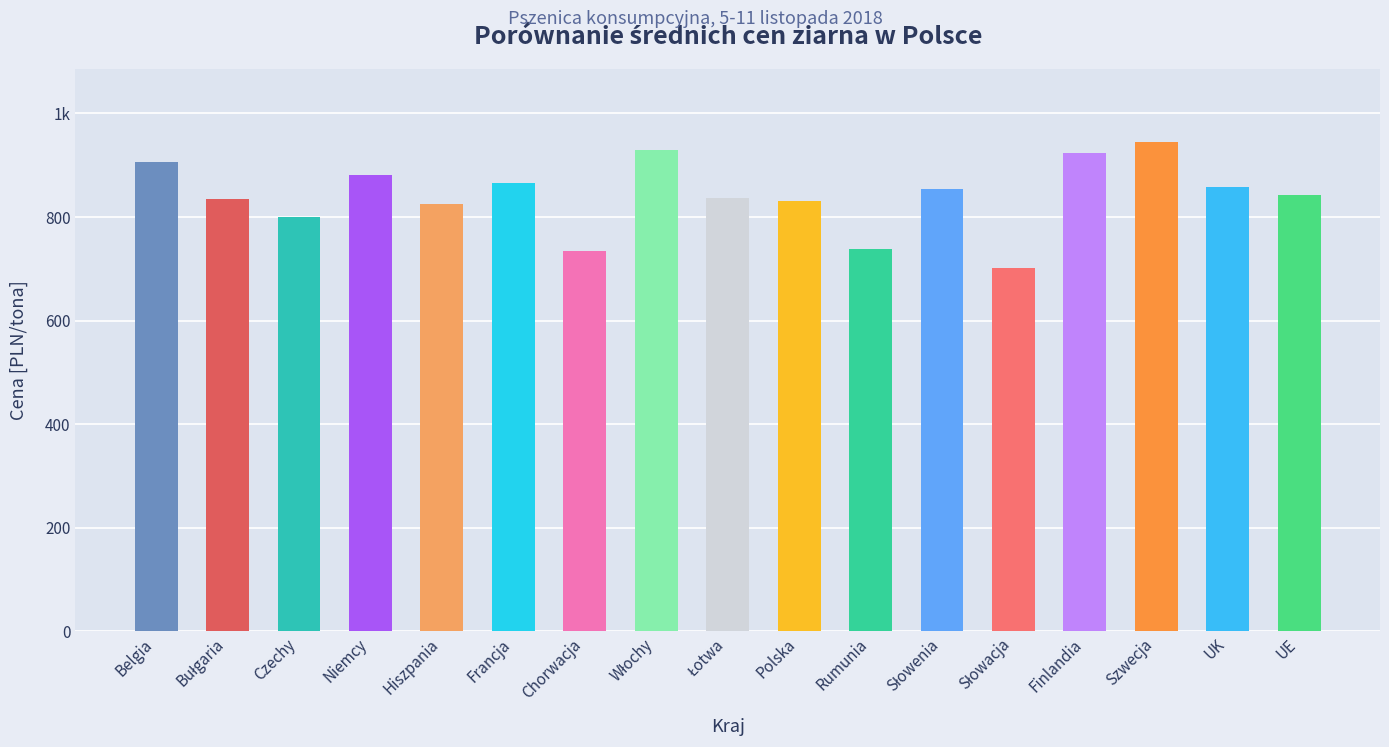

True or false: the data shows 928.6 at Włochy.

True